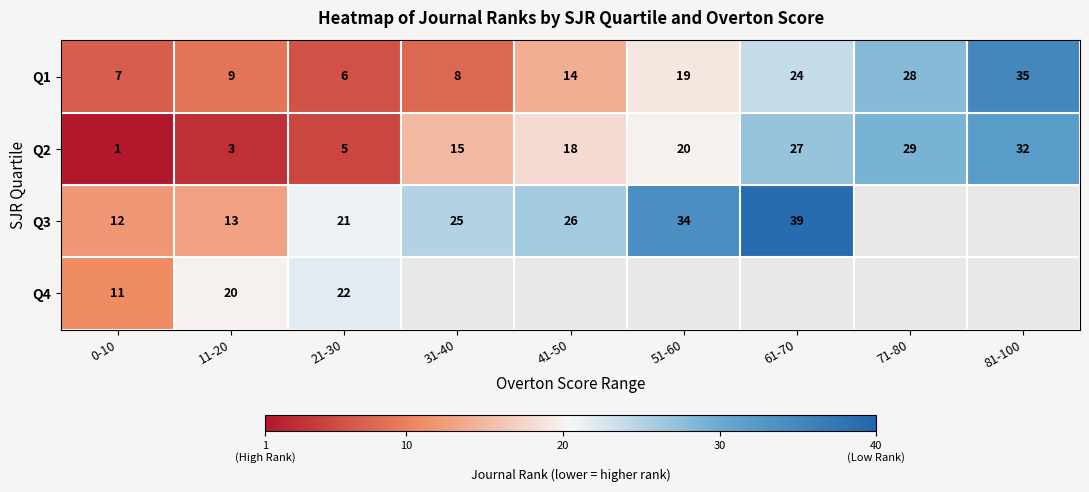

The Q2 series shows 13.4 at 51-60. True or false?

False